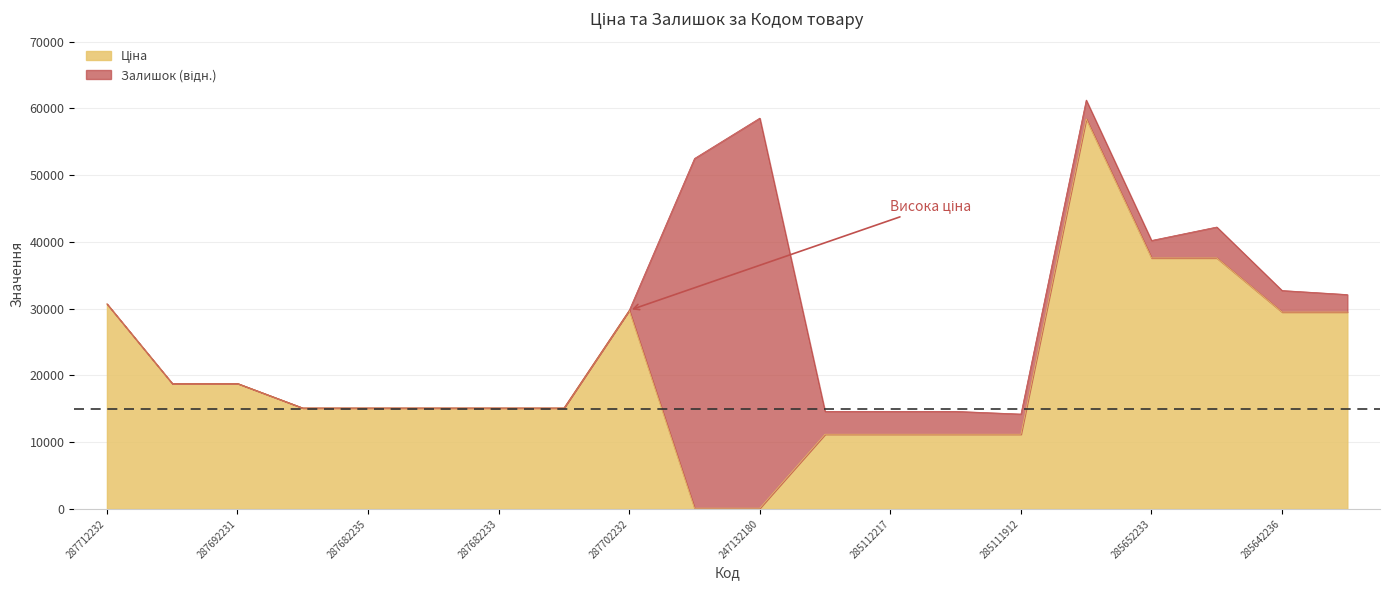

What is the value of the 5th point from the left?

15120.0